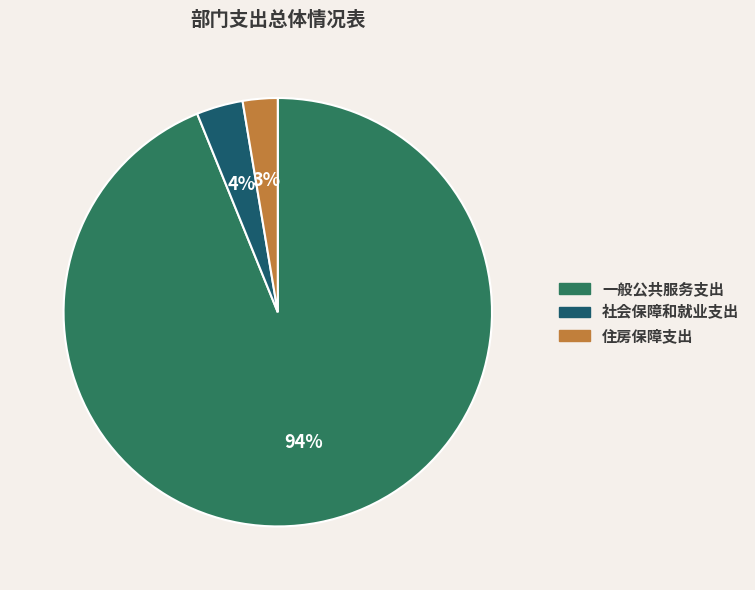

Does any single category account for the majority?

Yes